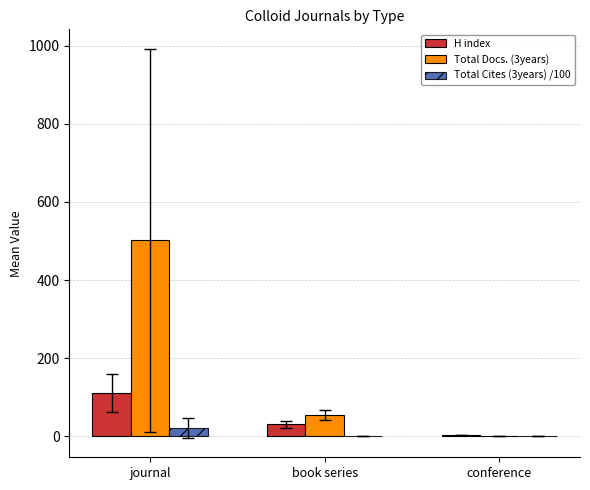

Which series has the largest range (max minus min)?

Total Docs. (3years)